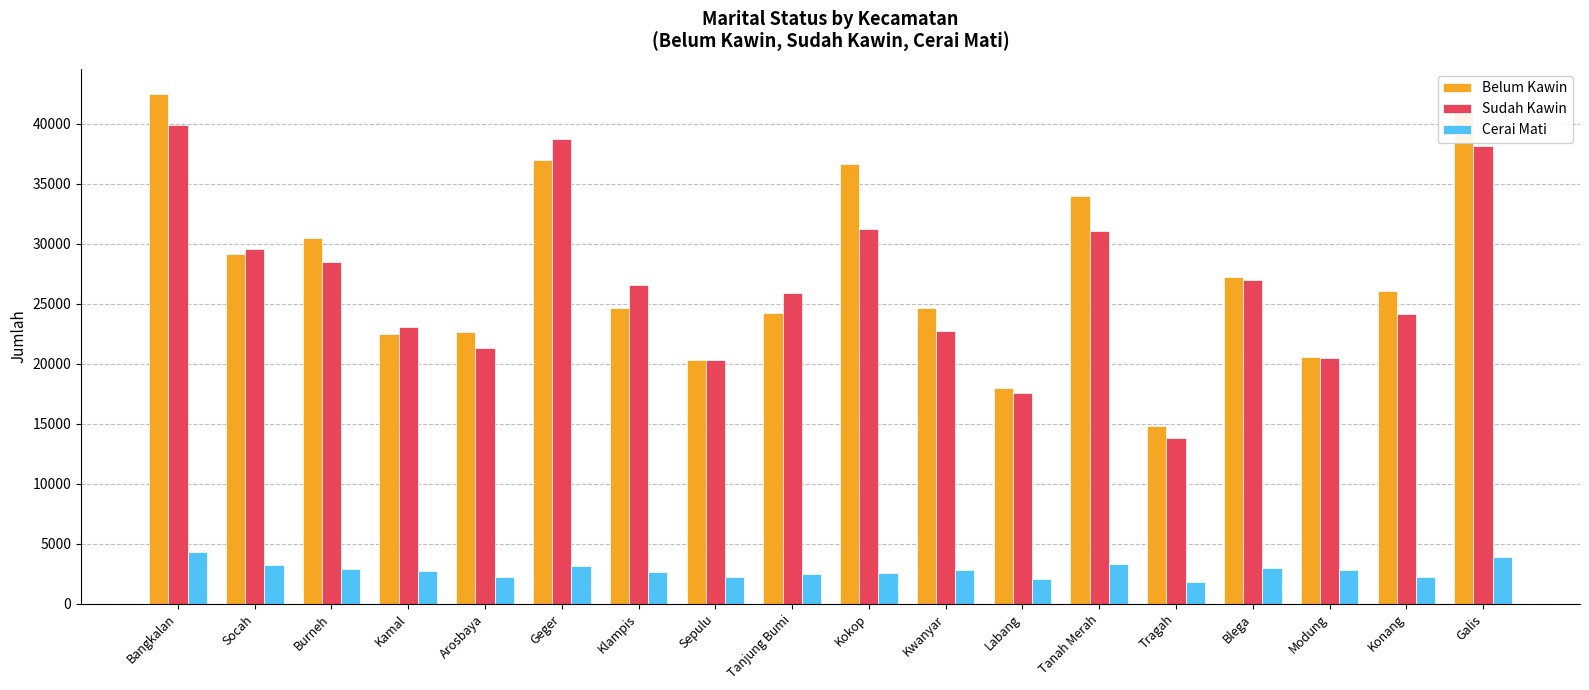

At which category is the sum across all series the highest?

Bangkalan